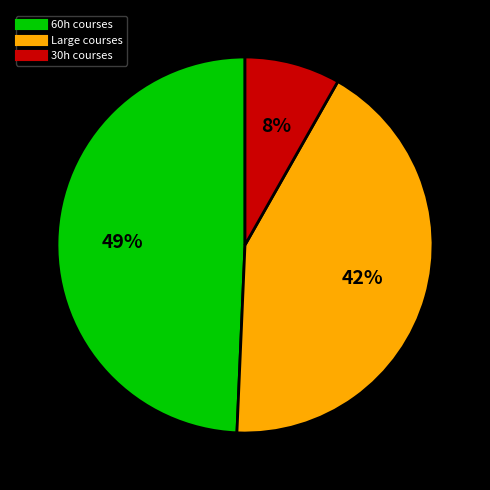

Is there a majority slice in this chart?

No